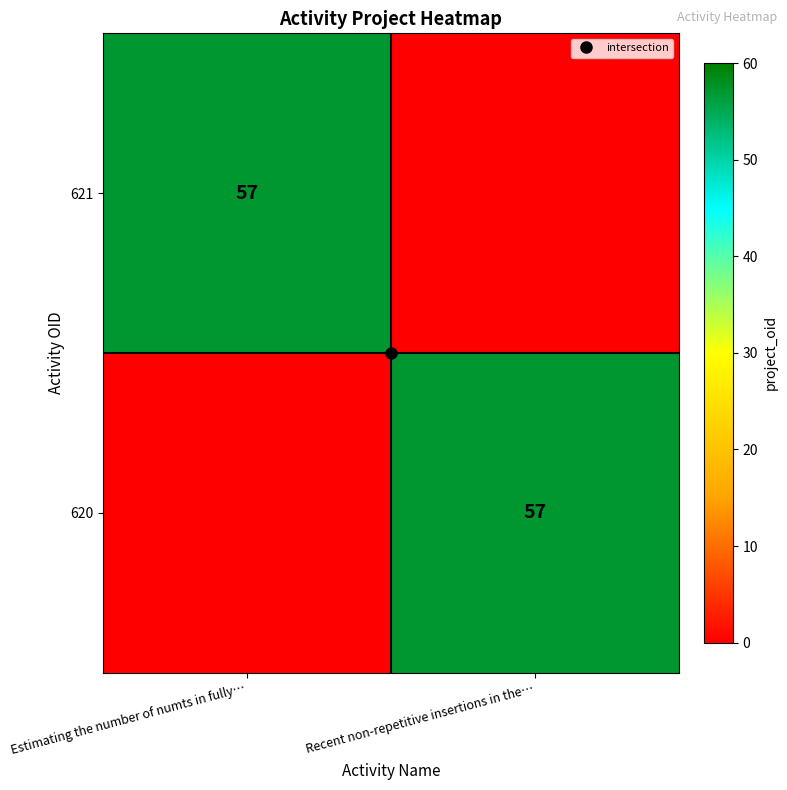

What is the difference between the maximum and minimum values in the 621 series?

57